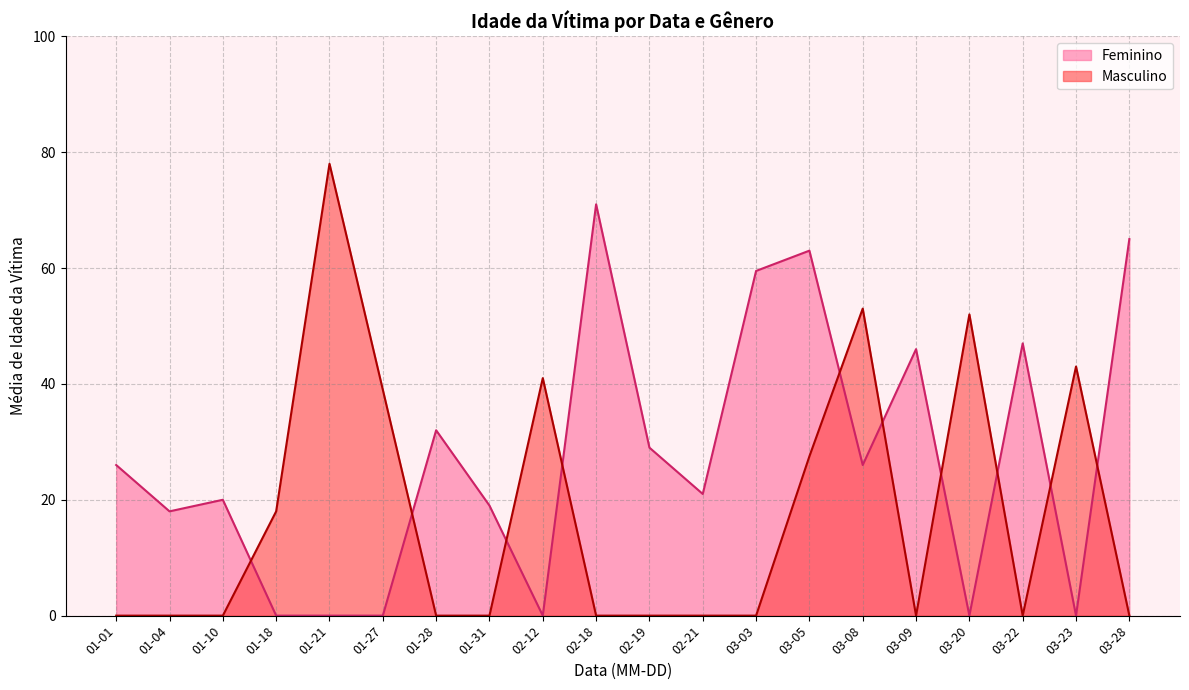

What is the difference between the maximum and minimum values in the Masculino series?

78.0